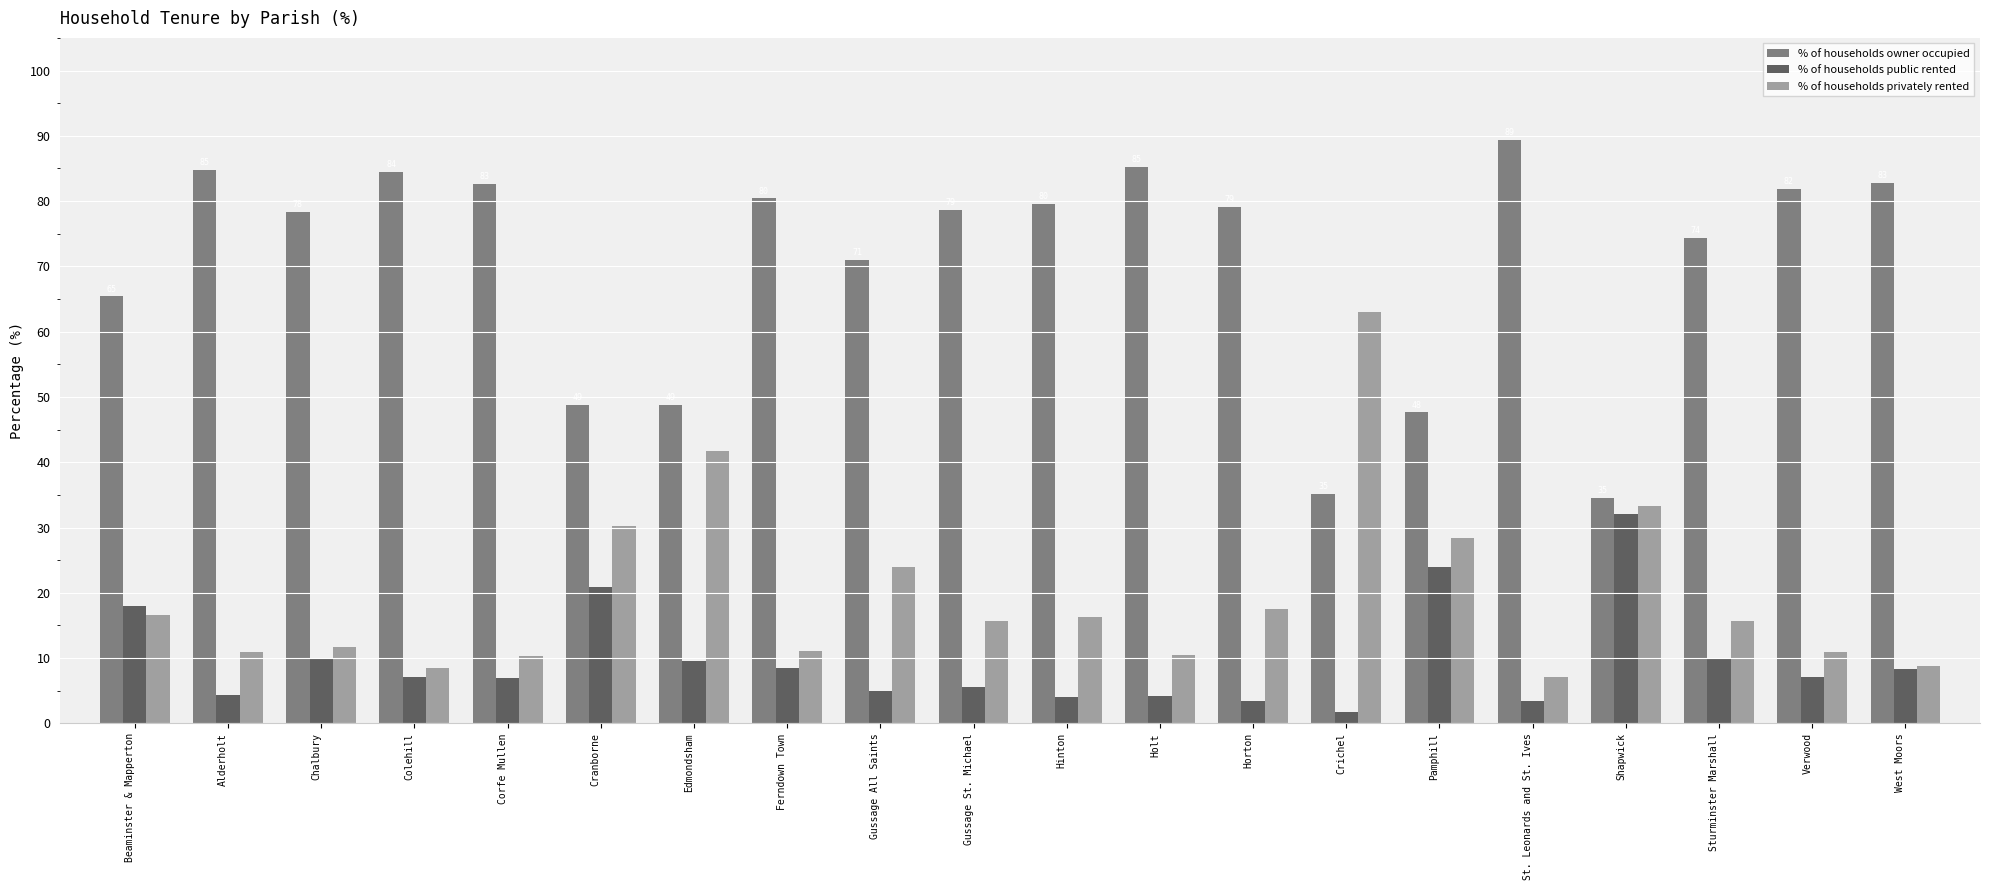

Which label corresponds to the largest value in the chart?

St. Leonards and St. Ives